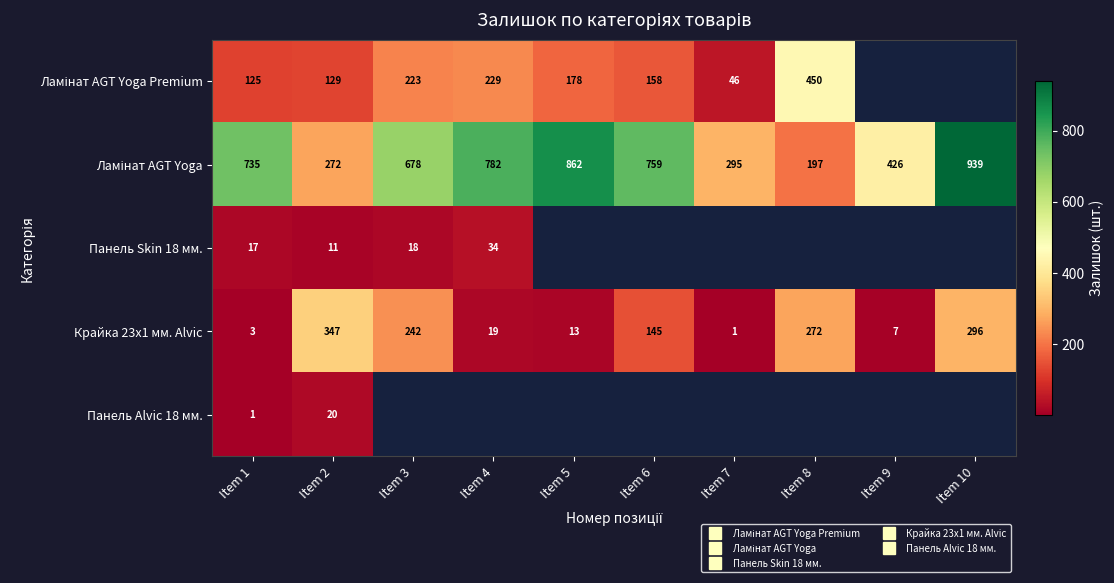

What is the difference between the maximum and minimum values in the Крайка 23x1 мм. Alvic series?

346.0